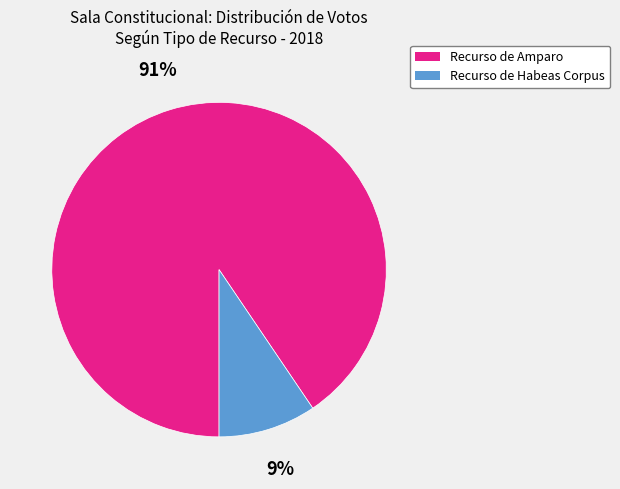

What percentage is the Recurso de Amparo slice, to the nearest percent?

91%